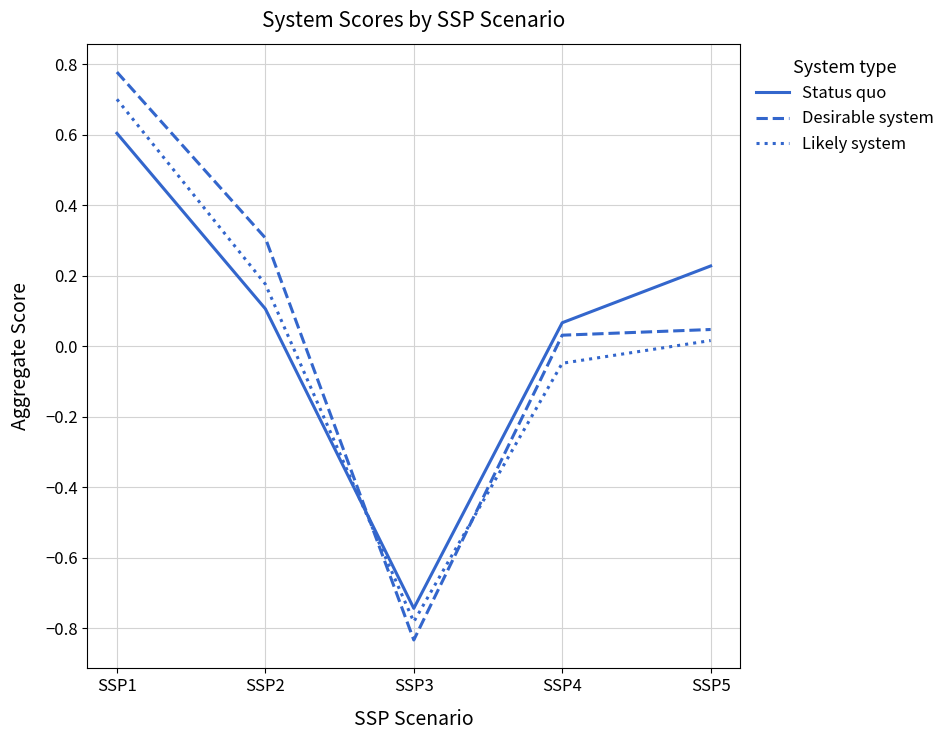

Does the chart display data point markers on the line(s)?

No